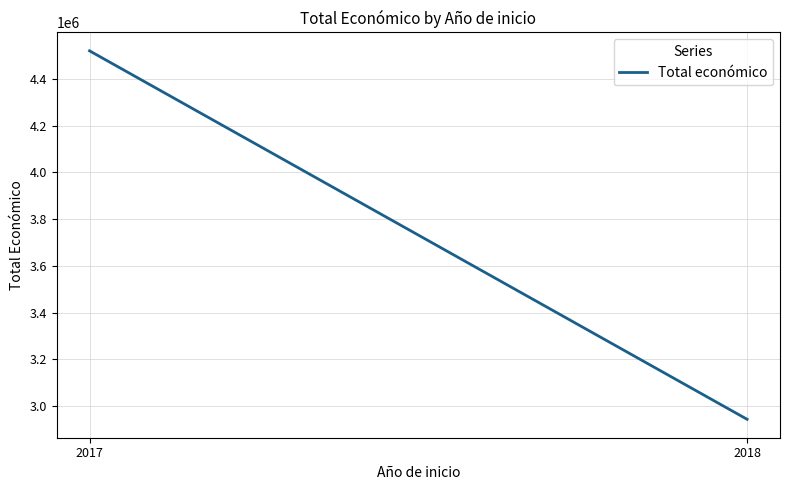

What is the change in value from 2017 to 2018?

-1577963.2